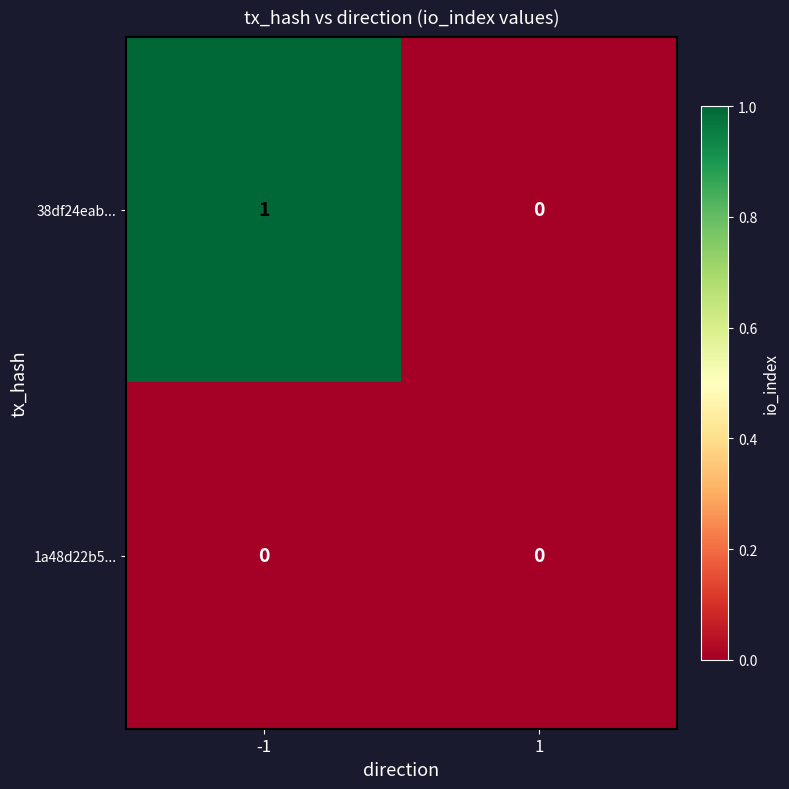

How many series are shown in this chart?

2